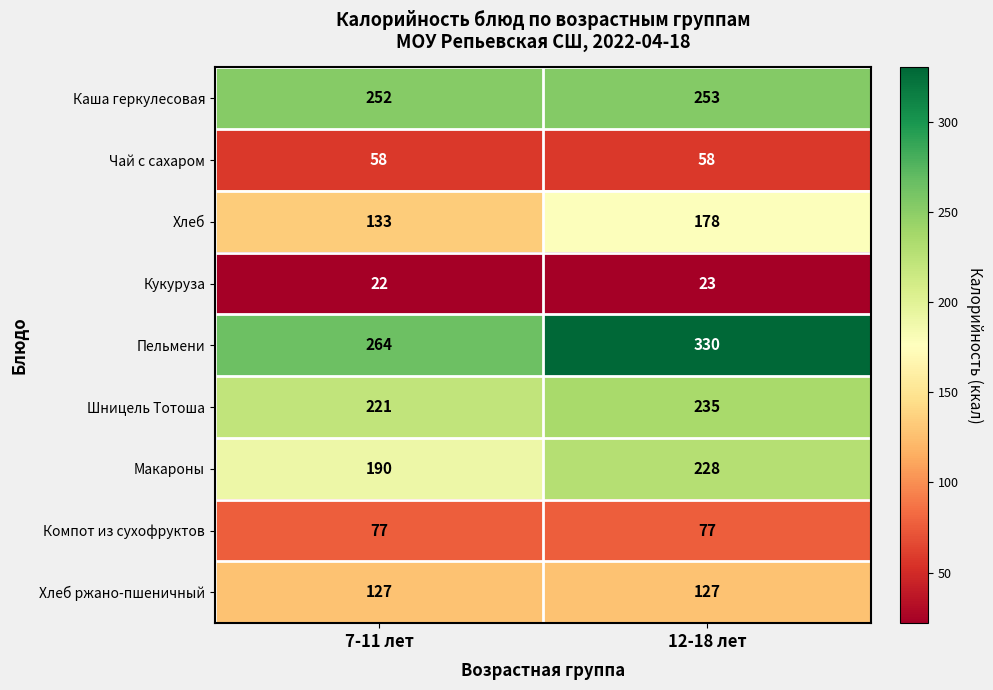

Rank the series at 7-11 лет from highest to lowest value.

Пельмени, Каша геркулесовая, Шницель Тотоша, Макароны, Хлеб, Хлеб ржано-пшеничный, Компот из сухофруктов, Чай с сахаром, Кукуруза